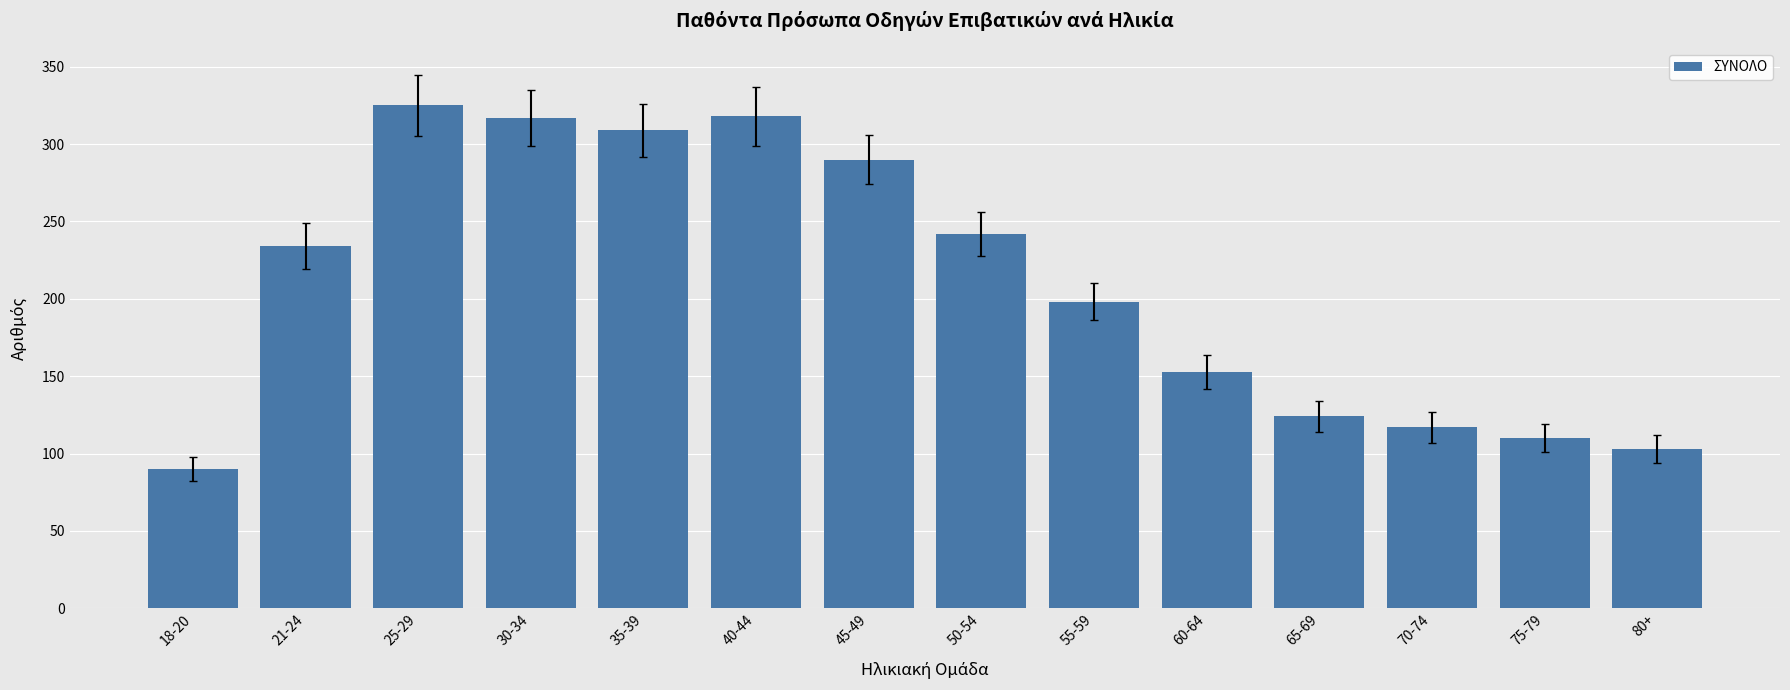

At which label is the value closest to 207?

55-59